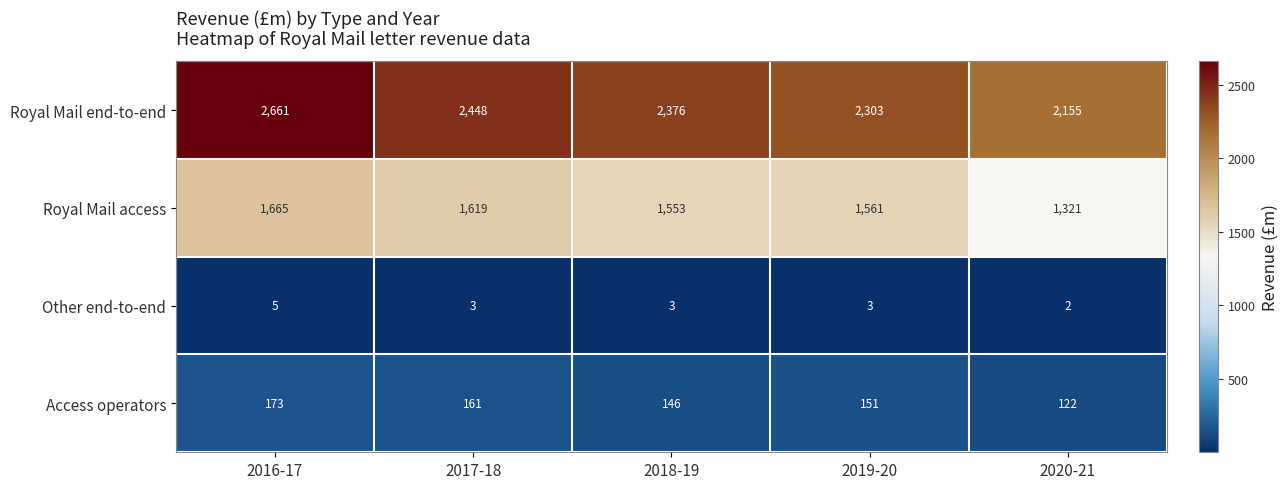

At which label does Other end-to-end reach its minimum?

2020-21